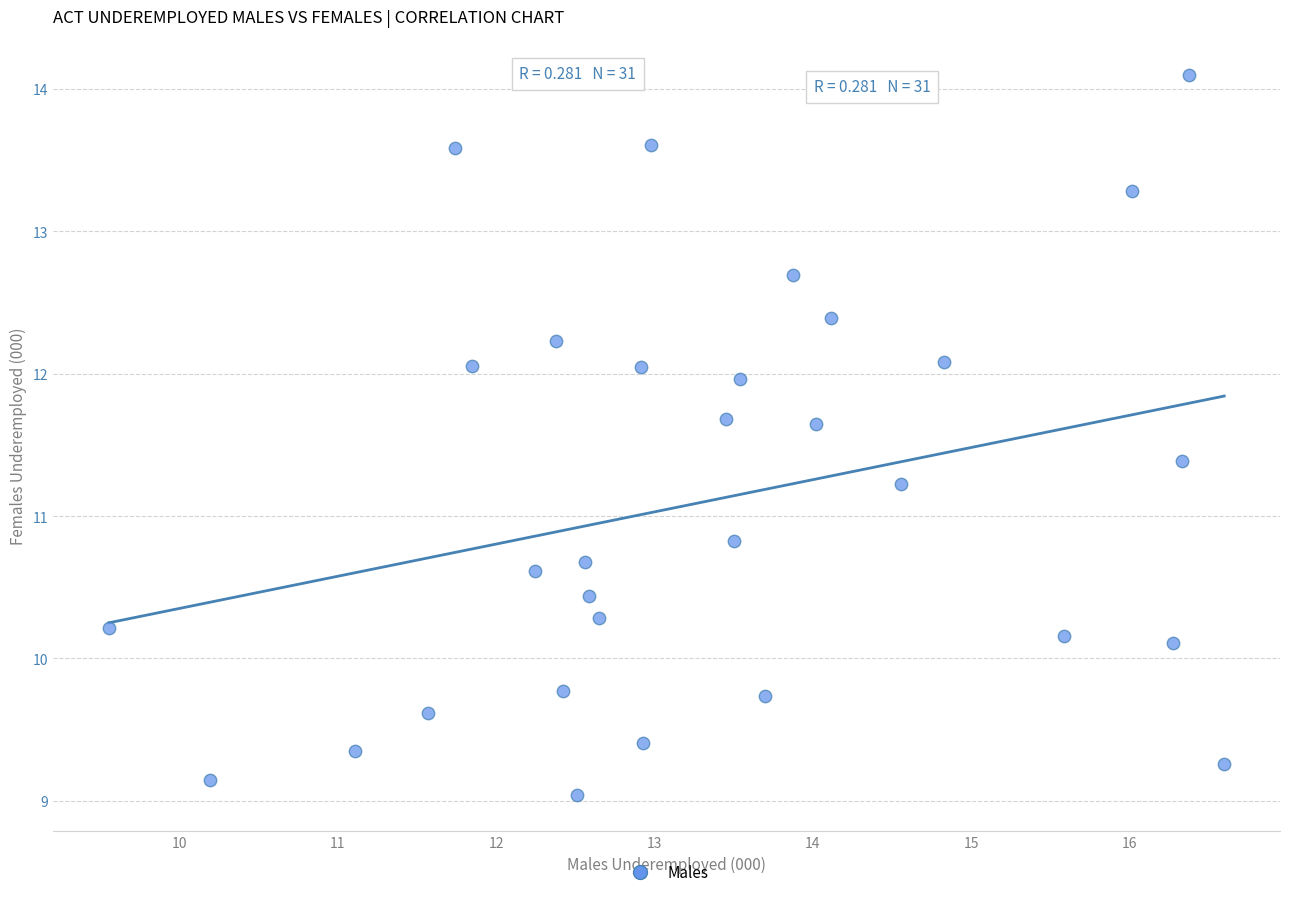

What is the range of Y values (max minus min)?

5.1